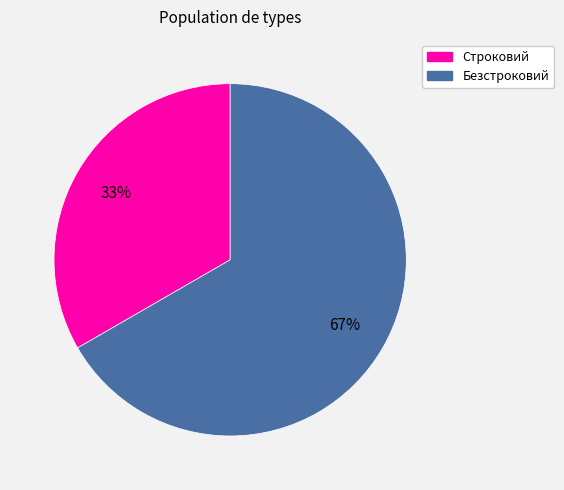

Which category has the smallest portion of the pie?

Строковий